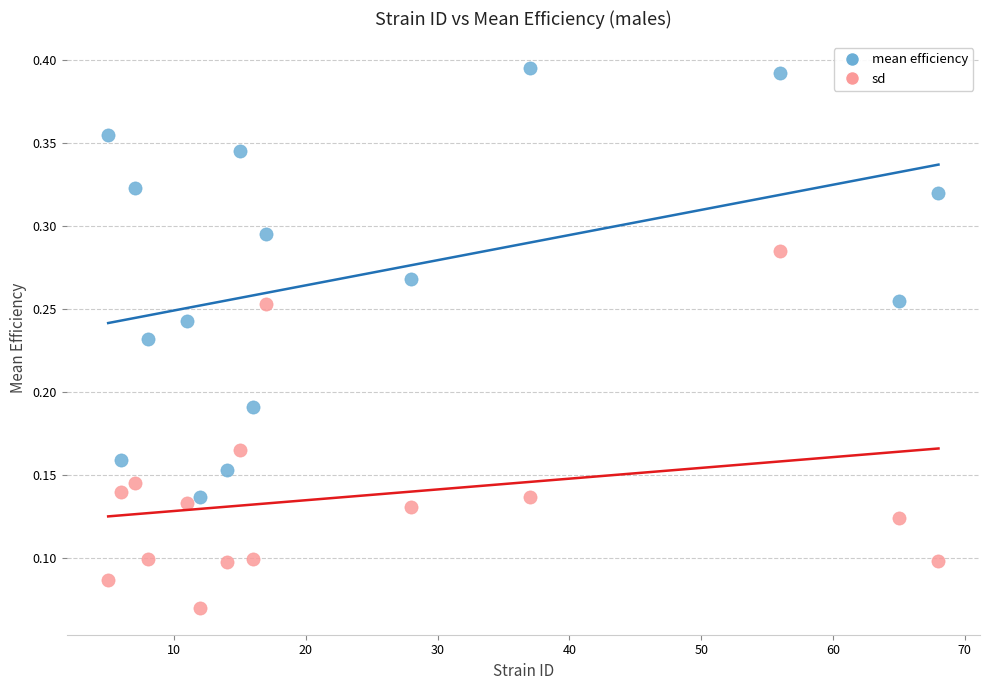

Across all data points, what is the range of X values (max minus min)?

63.0